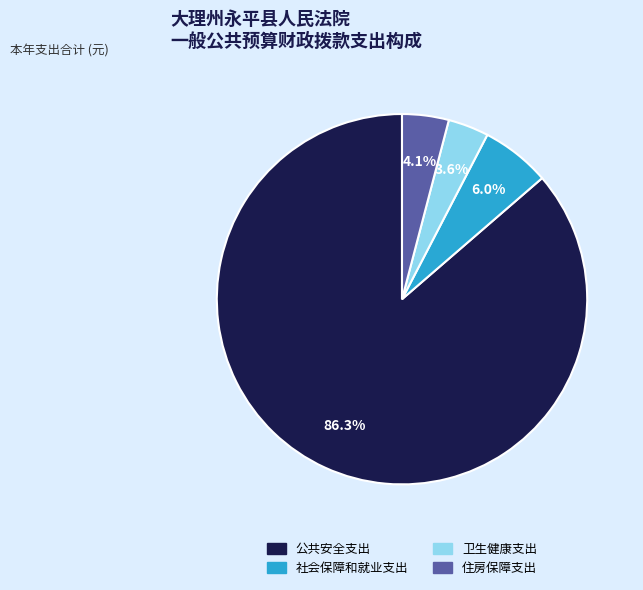

The 住房保障支出 slice represents 4% of the pie. True or false?

True